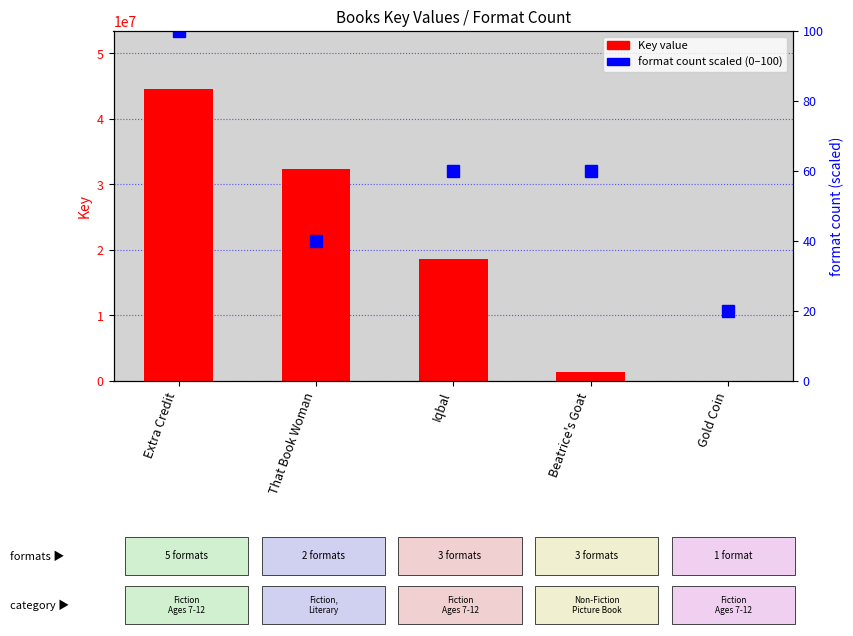

What value does the format count (scaled) series have at Gold Coin, to the nearest 10?

20